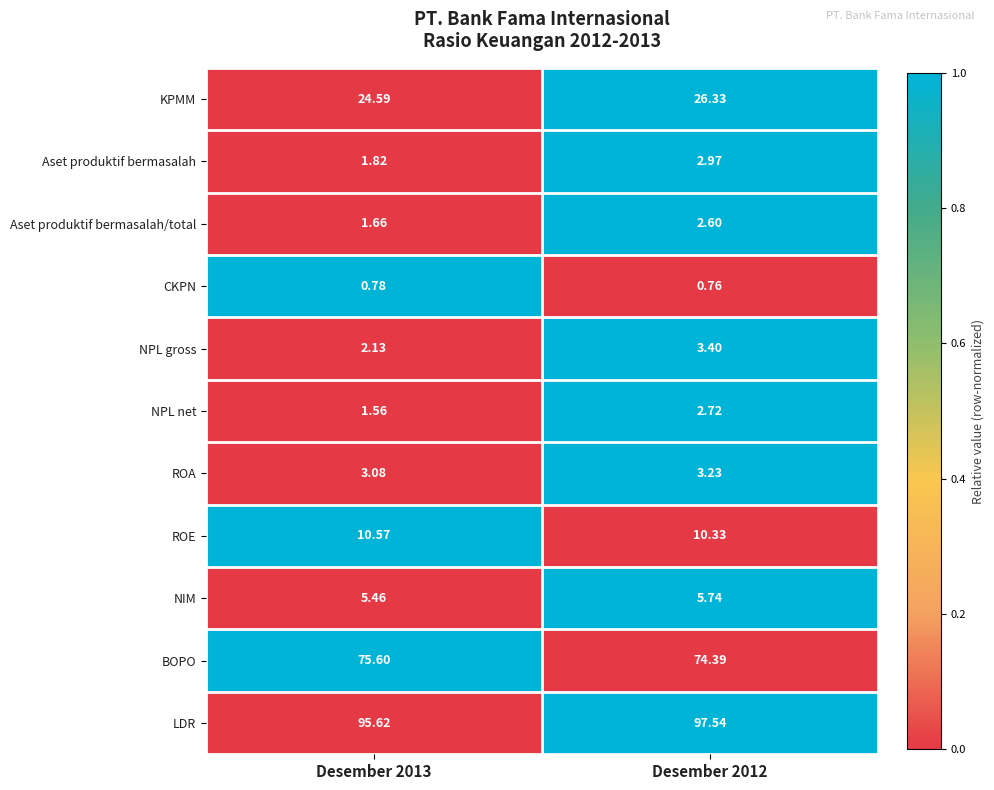

Which series has the largest total across all categories?

LDR